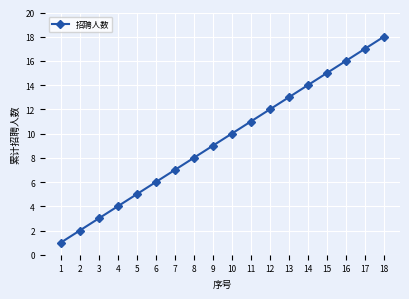

The value at 9 is 9. True or false?

True